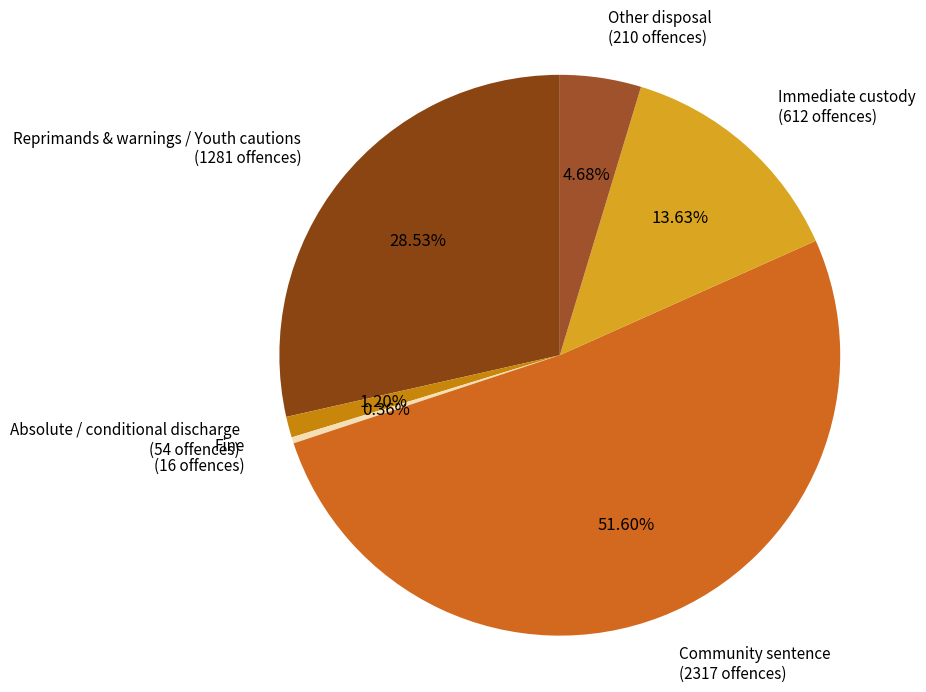

Do Reprimands & warnings / Youth cautions (1281 offences) and Fine (16 offences) together represent more than half of the pie?

No